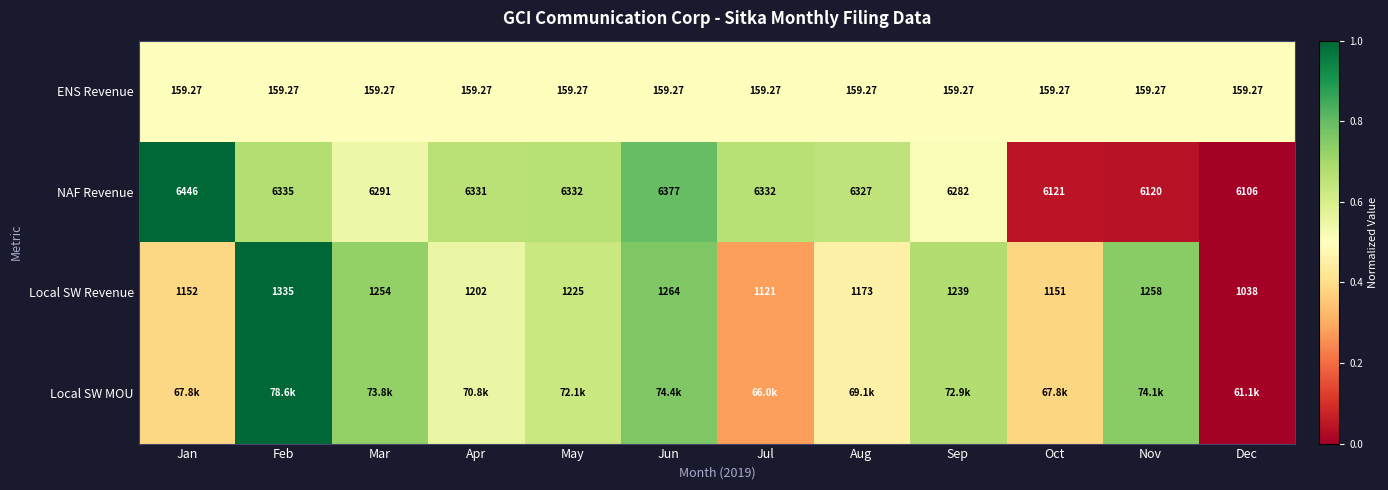

List the labels in order of Local SW Revenue value, largest first.

Feb, Jun, Nov, Mar, Sep, May, Apr, Aug, Jan, Oct, Jul, Dec